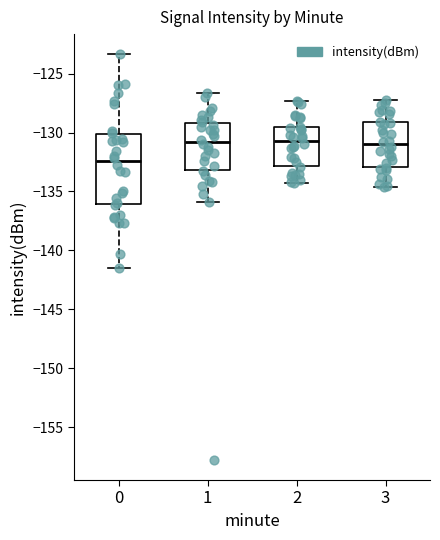

Which box's median line is the lowest?

0